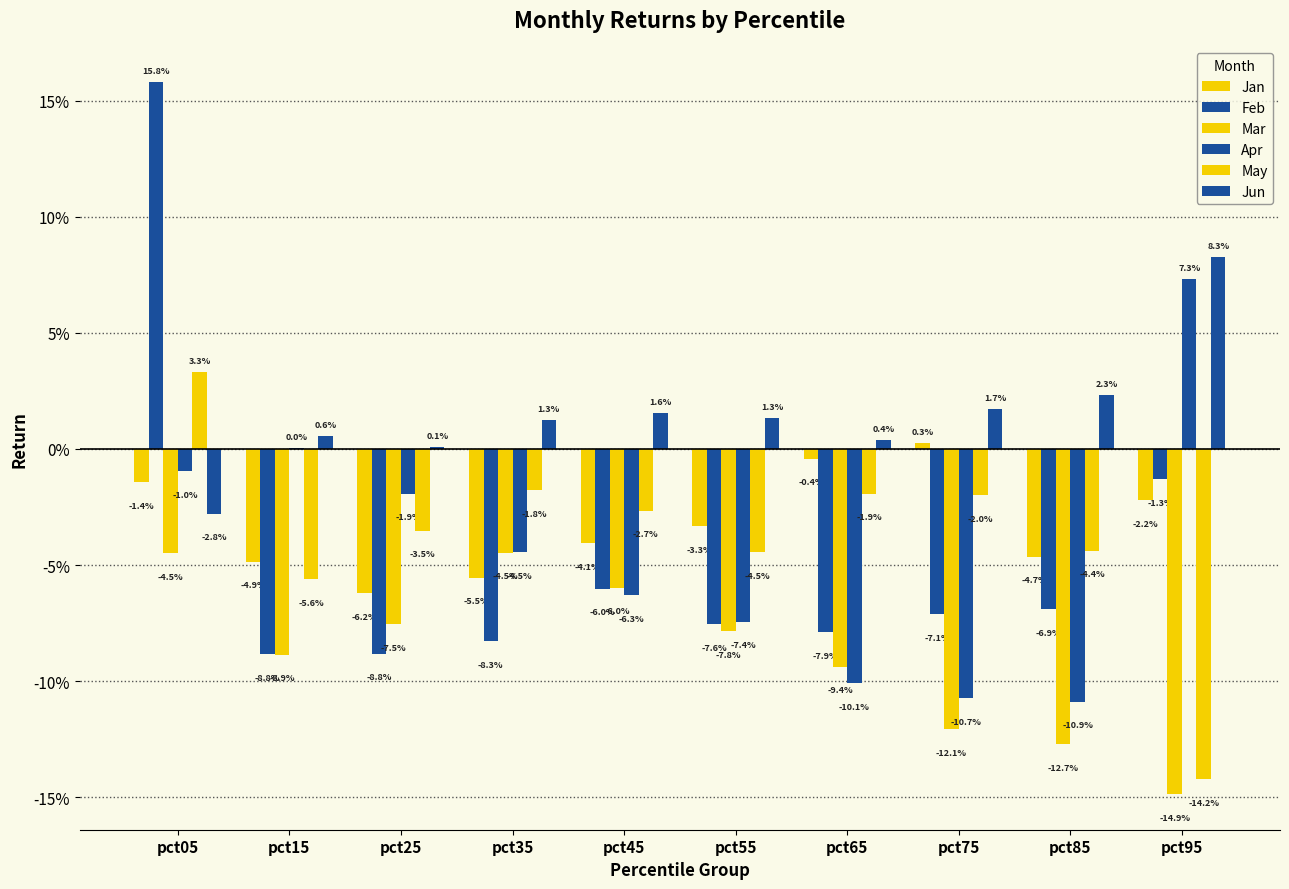

How many values in the Apr series are below 0?

8